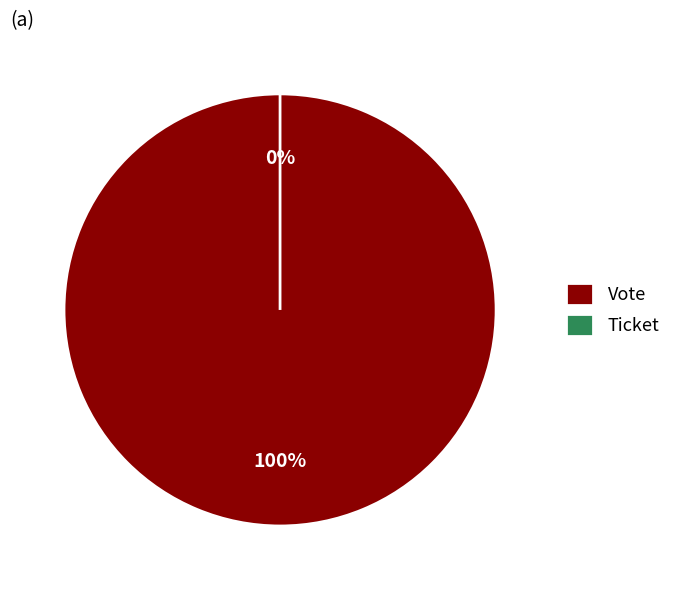

Which category has the biggest portion of the pie?

Vote